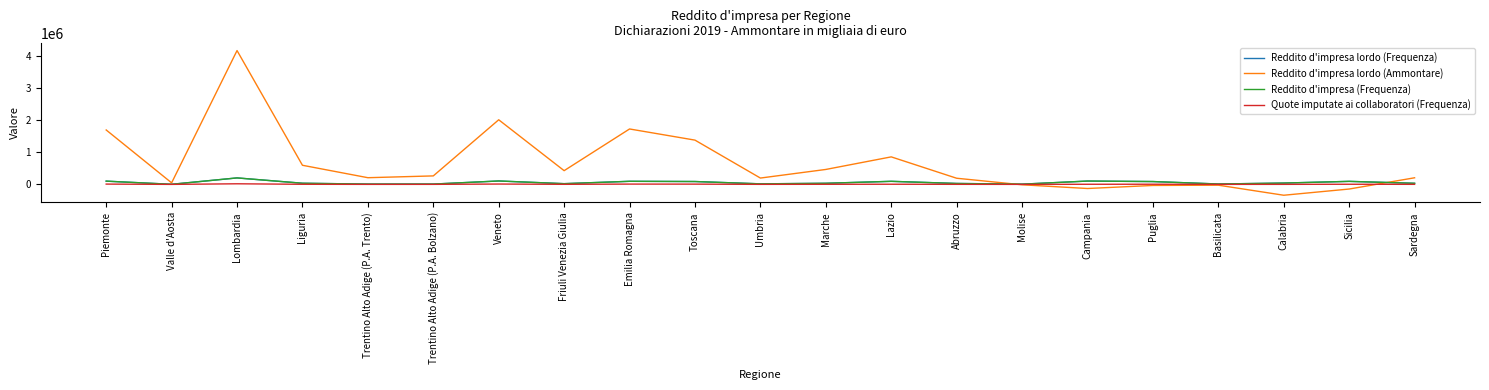

Is the value of Reddito d'impresa lordo (Frequenza) at Puglia greater than the value of Reddito d'impresa lordo (Ammontare) at Valle d'Aosta?

Yes